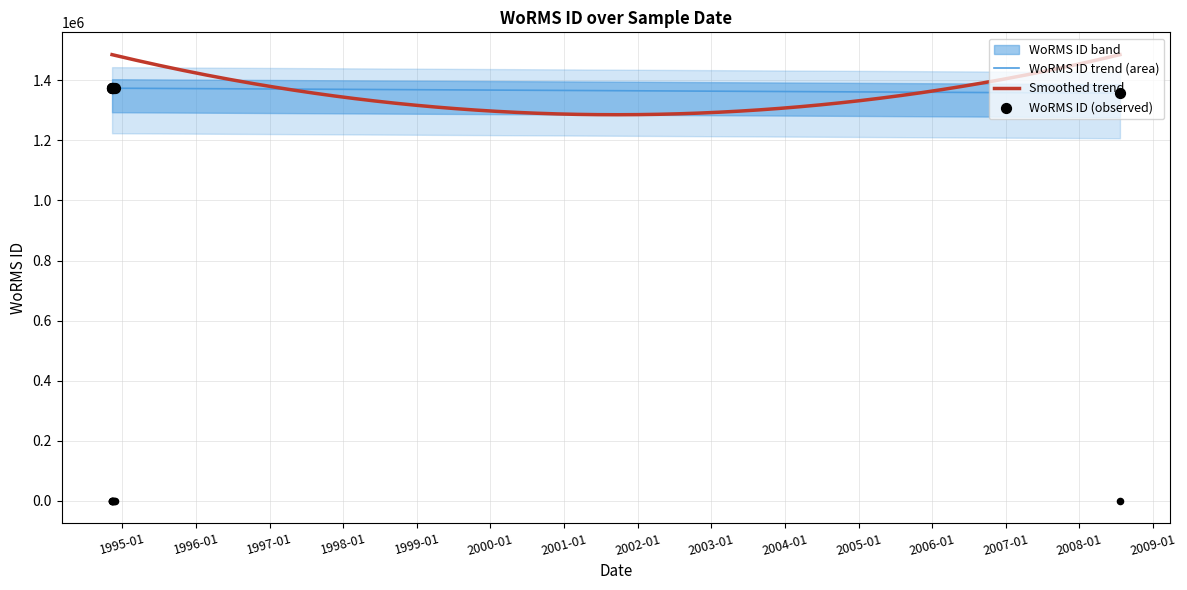

Which has a higher value, 1994-11-21 or 1994-11-11?

1994-11-11